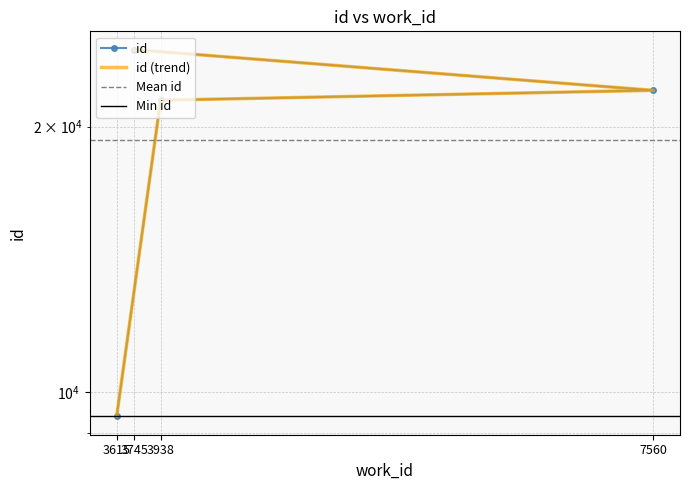

List the labels in order of value, smallest first.

3615, 3938, 7560, 3745